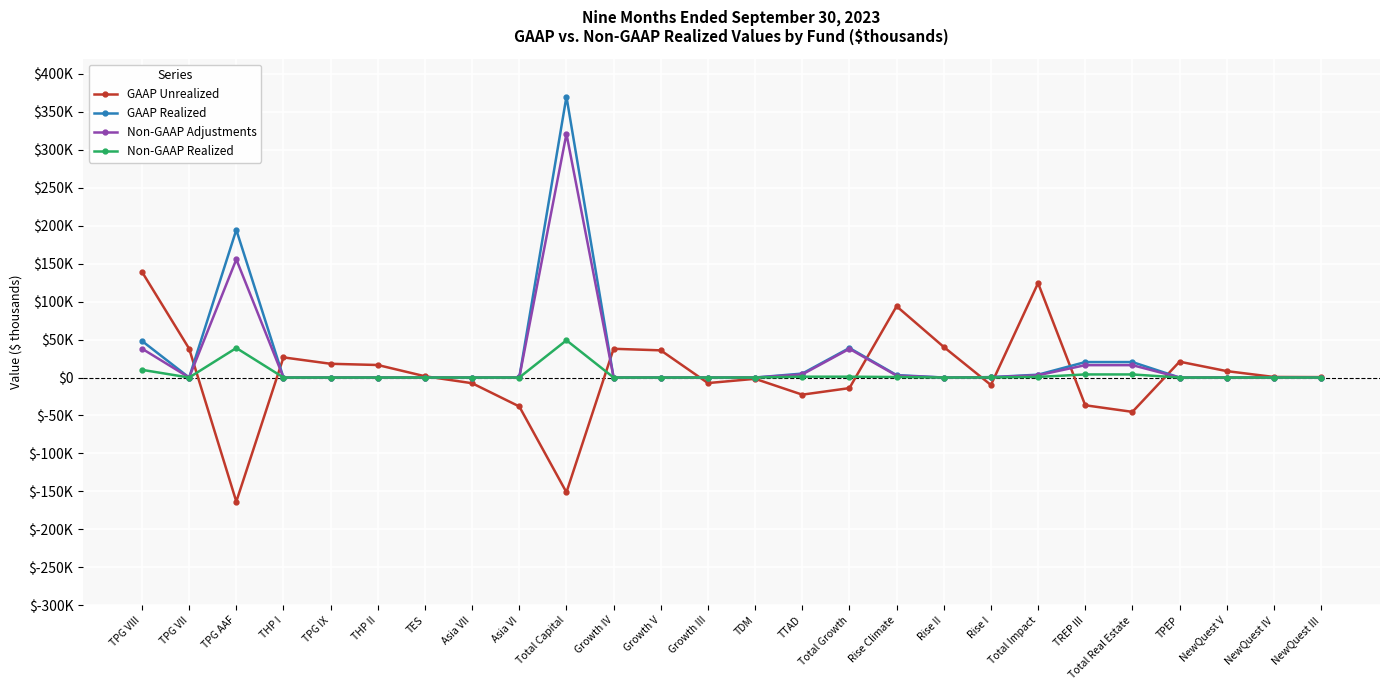

At which category is the sum across all series the highest?

Total Capital